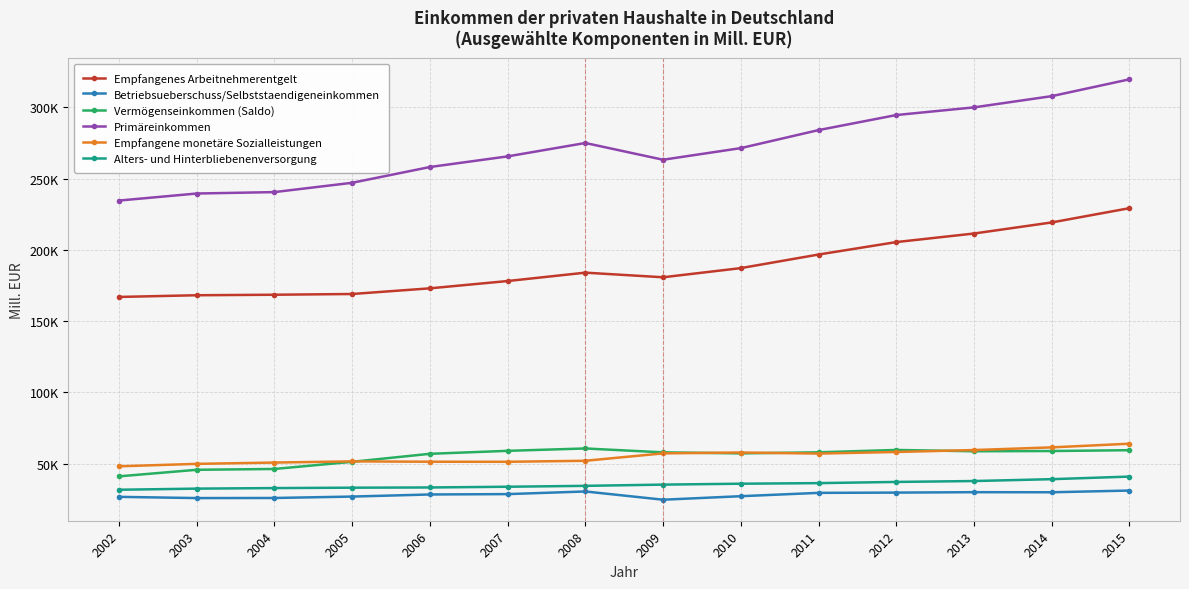

What is the difference between the second highest and minimum values in the Betriebsueberschuss/Selbststaendigeneinkommen series?

5786.1